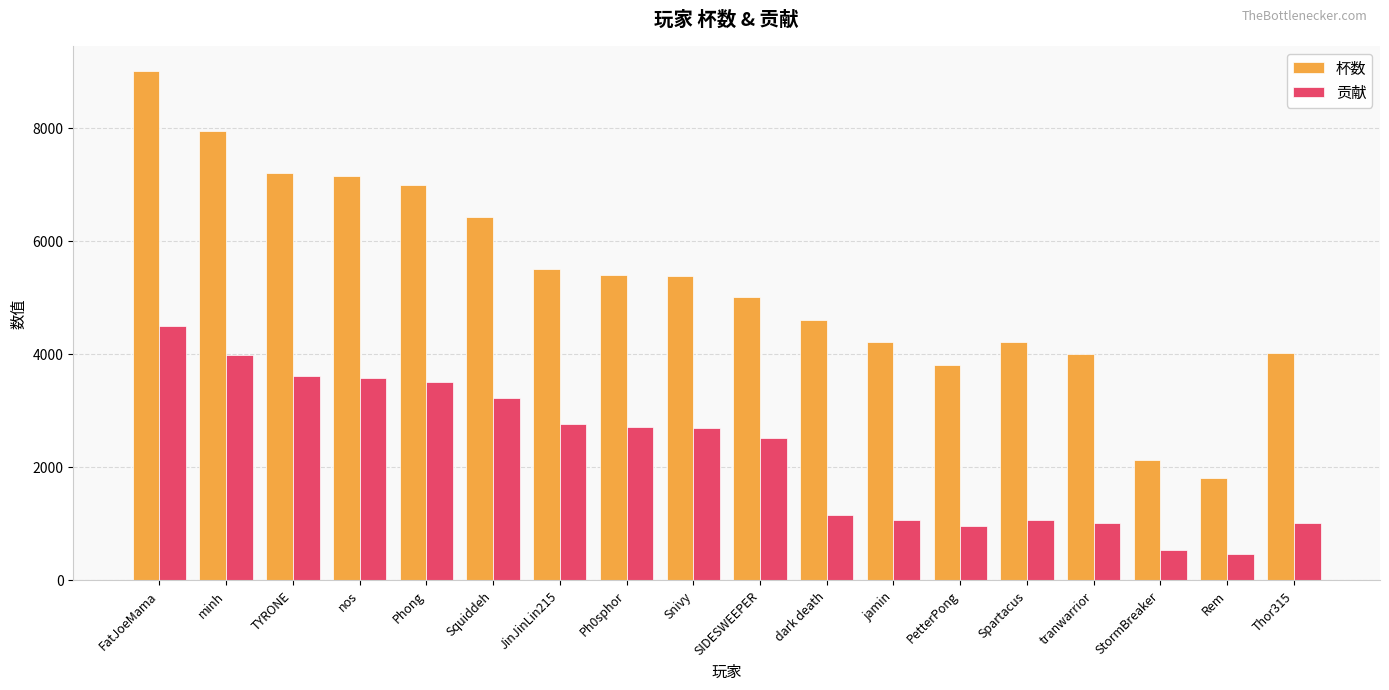

What is the lowest value of the 贡献 series?

450